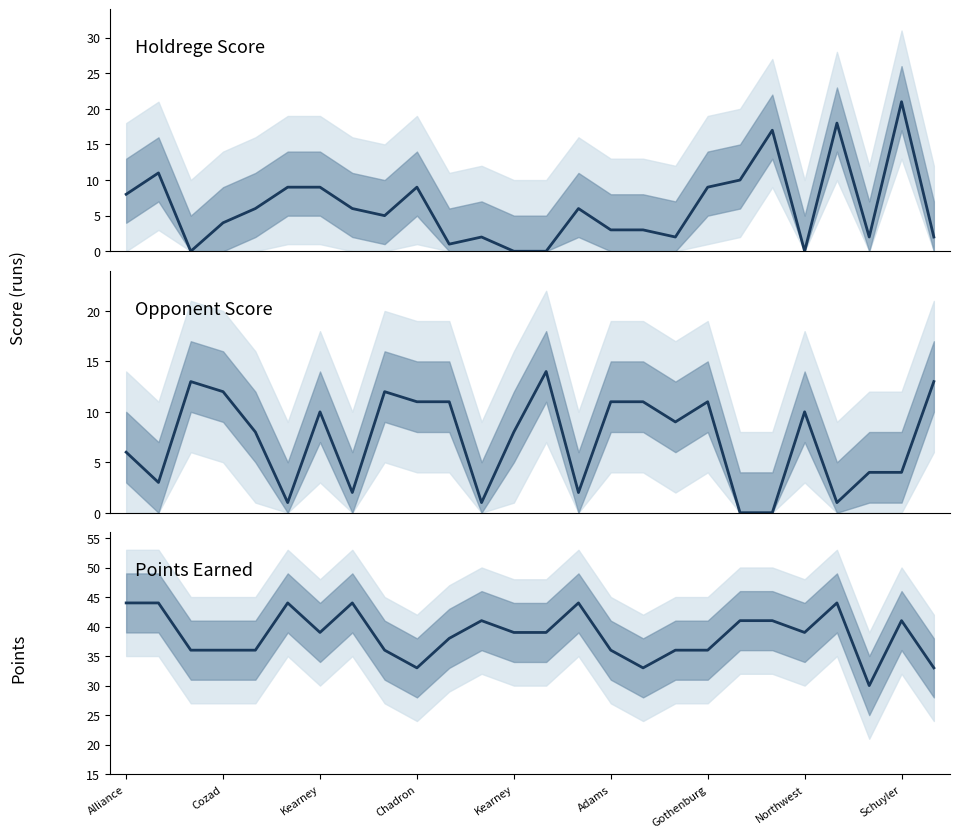

What is the maximum value for Opponent Score?

14